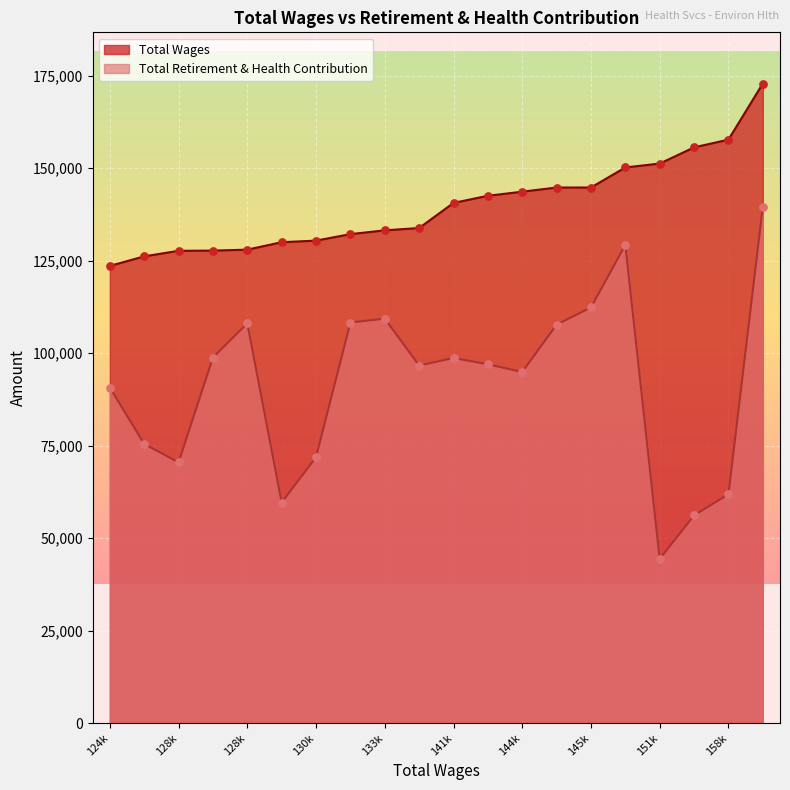

Which series has the largest Y range (max minus min)?

Total Retirement & Health Contribution